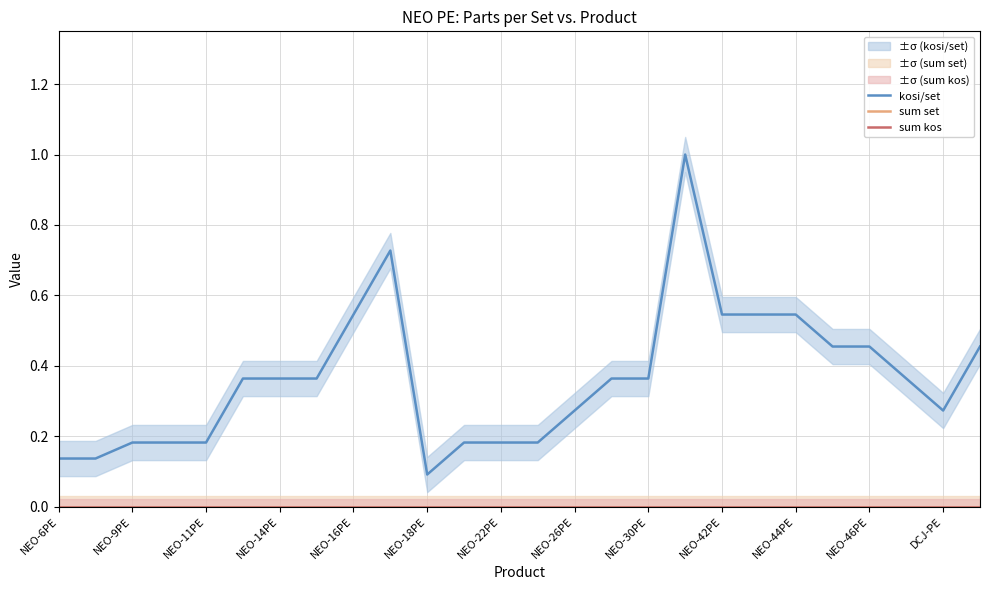

What is the sum of all kosi/set values?

9.5